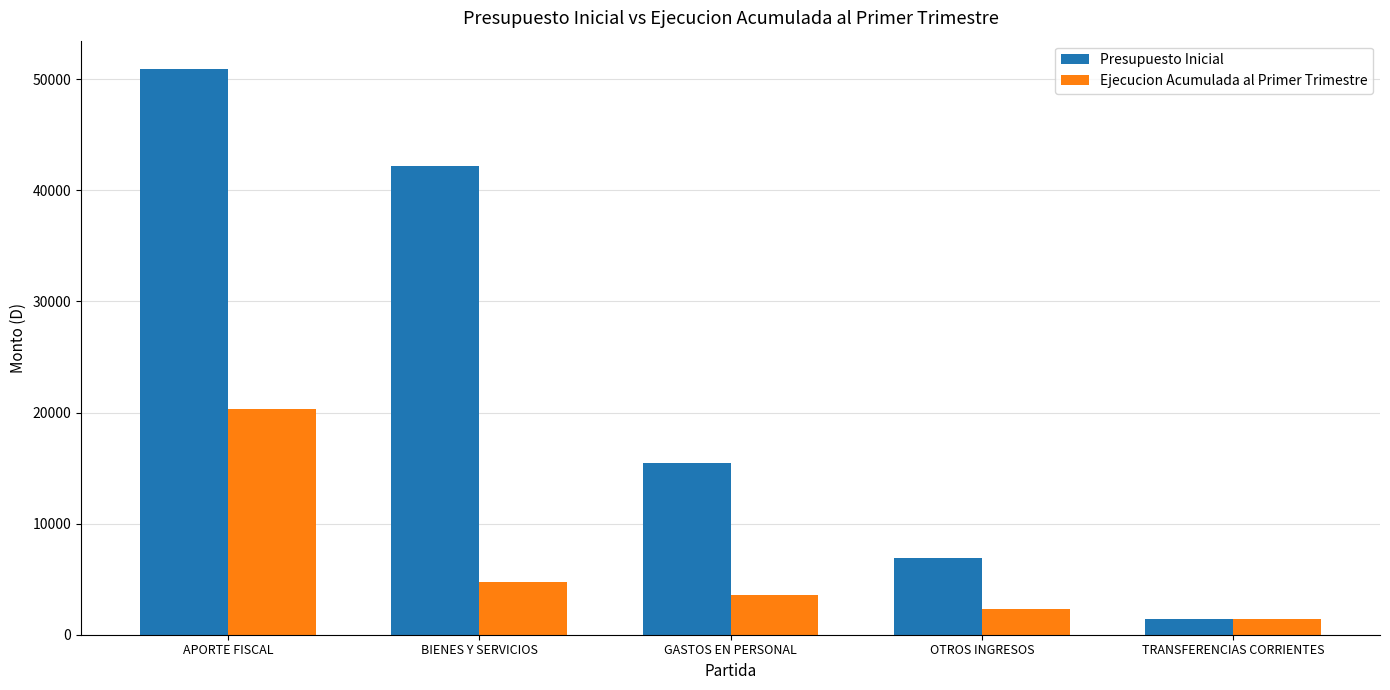

What is the difference between the highest and lowest values at TRANSFERENCIAS CORRIENTES?

24